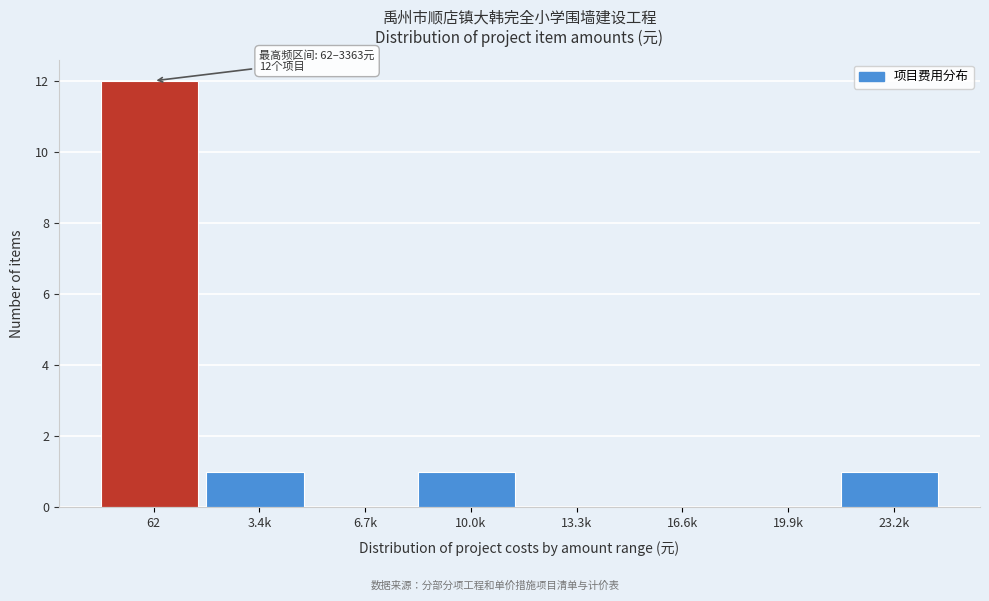

Reading left to right, what are all the values shown in this chart?

62=12	3.4k=1	6.7k=0	10.0k=1	13.3k=0	16.6k=0	19.9k=0	23.2k=1